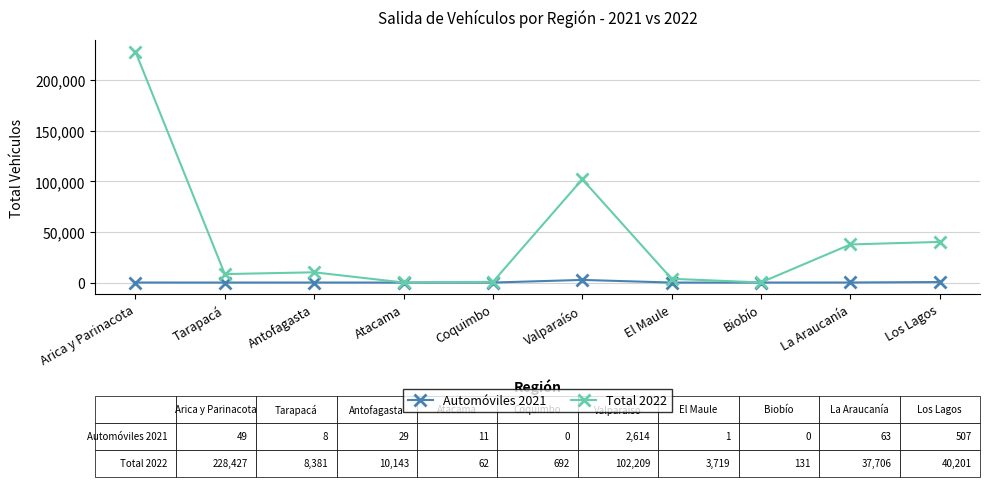

True or false: Total 2022 has a value of 10143 at Antofagasta.

True